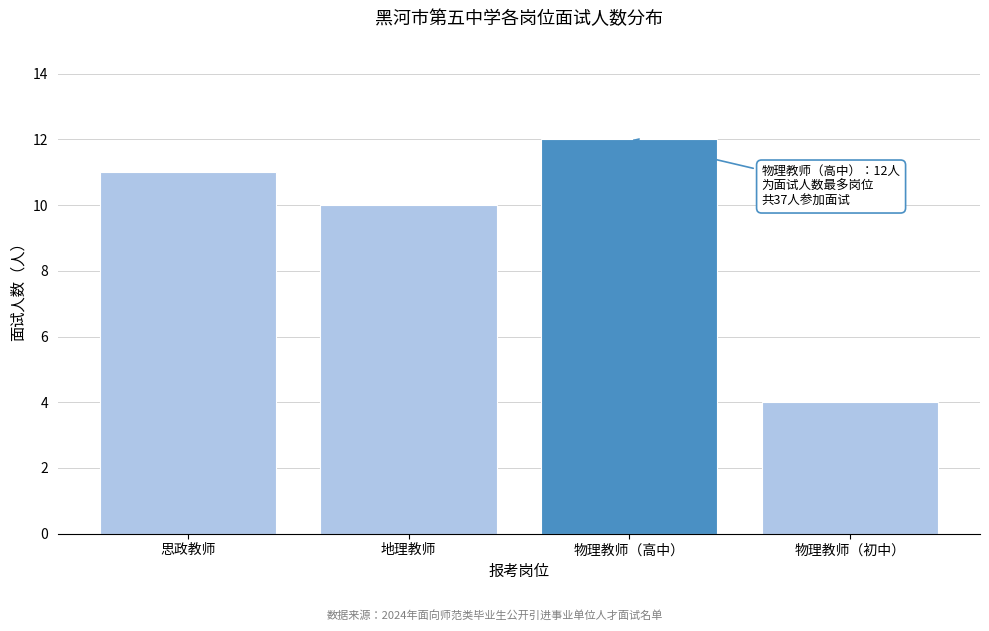

Reading left to right, transcribe all the data shown in this chart.

11	10	12	4